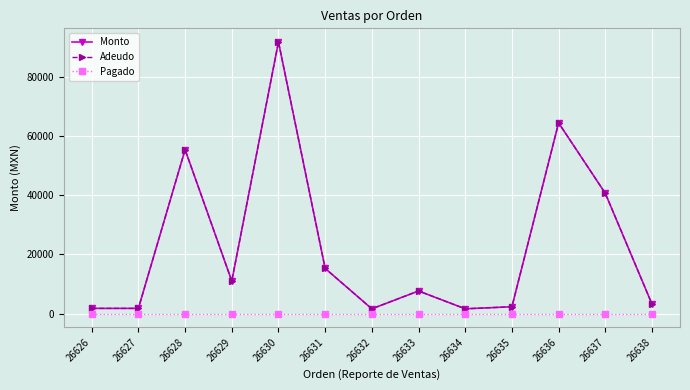

Is this an area chart (filled region under the line)?

No